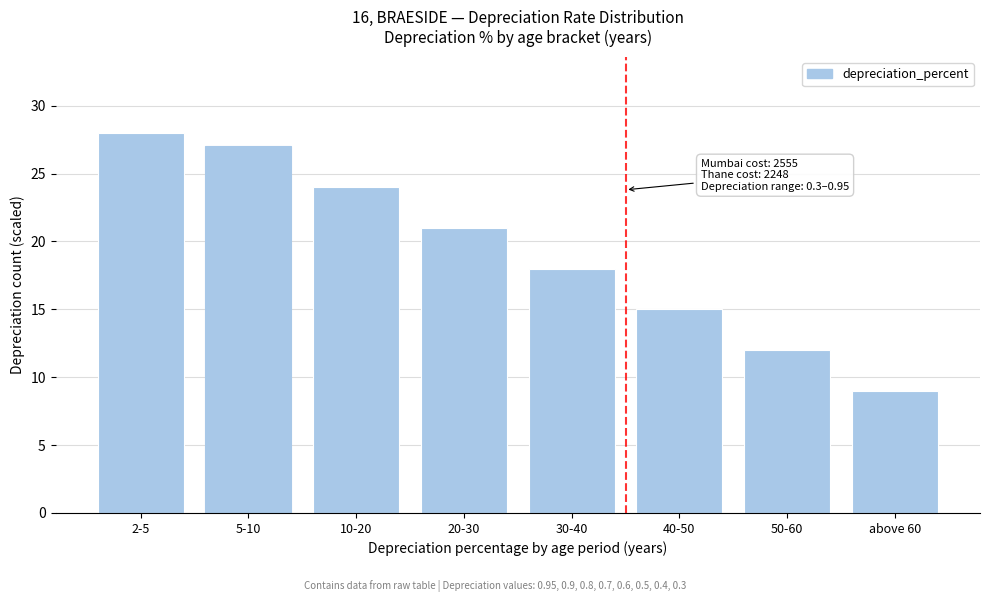

Reading left to right, extract all data points from this chart.

2-5=28	5-10=27	10-20=24	20-30=21	30-40=18	40-50=15	50-60=12	above 60=9